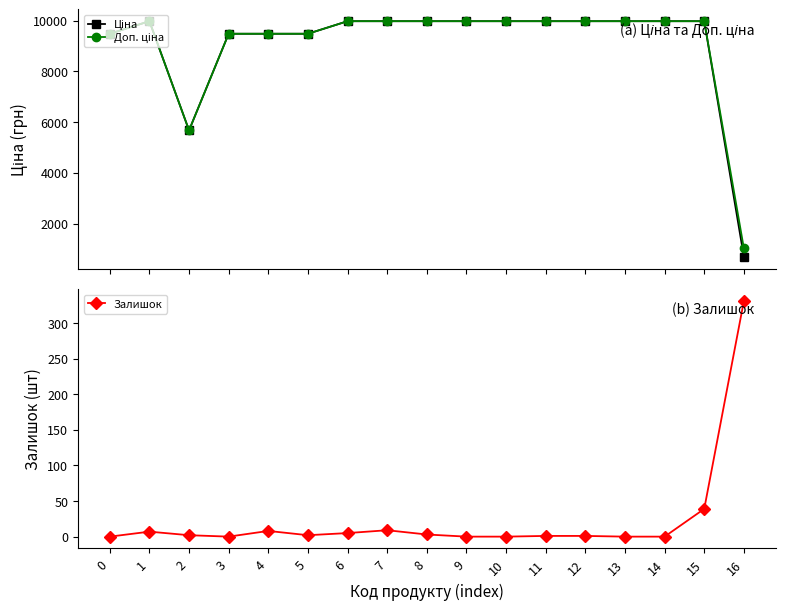

What is the value of the Доп. ціна point at the 16th from the left?

9975.0